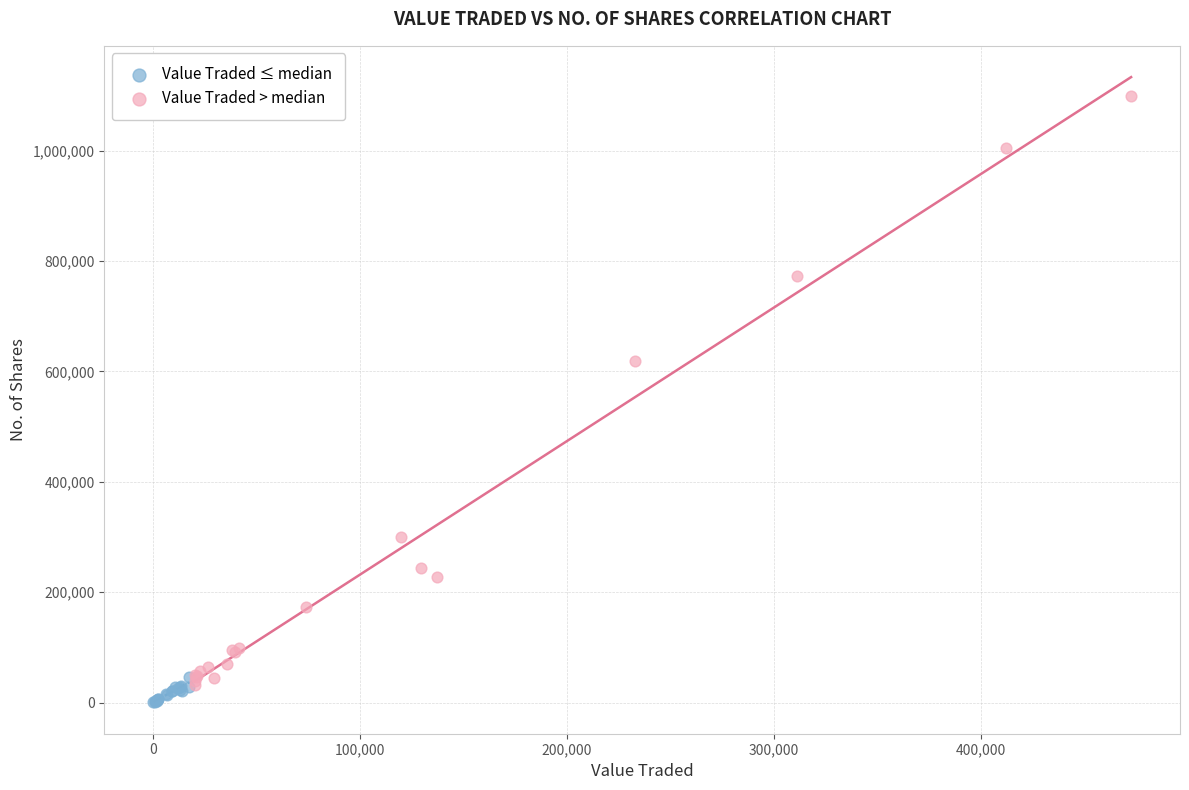

What are all the series names shown in the legend?

Value Traded ≤ median, Value Traded > median